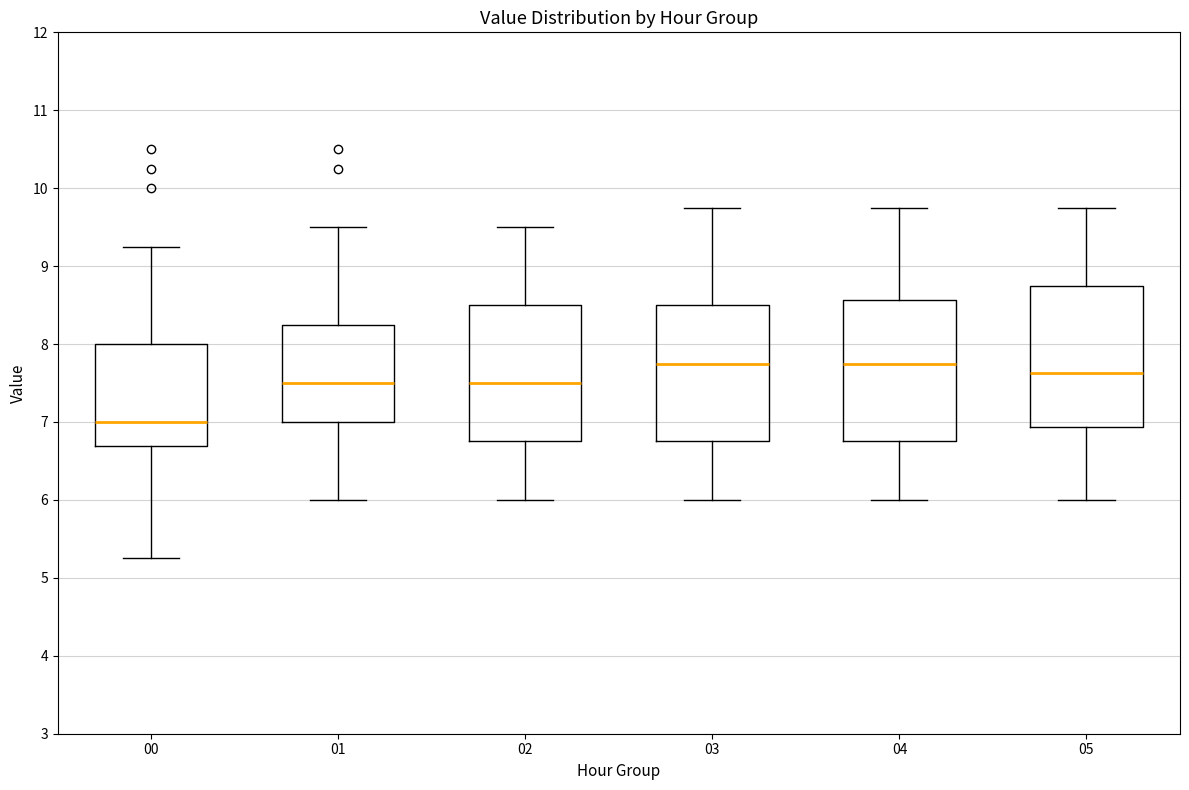

Which box's median line is the lowest?

00